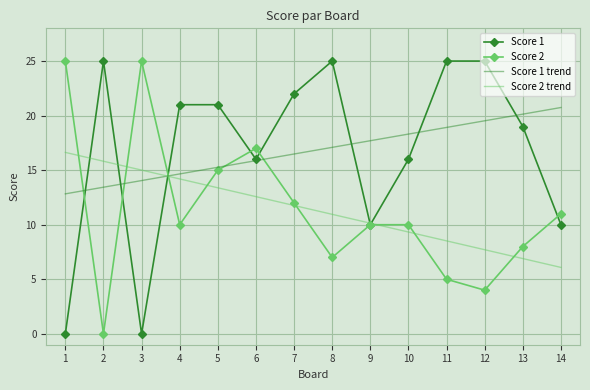

What is the spread (max minus min) of values at 3?

25.0